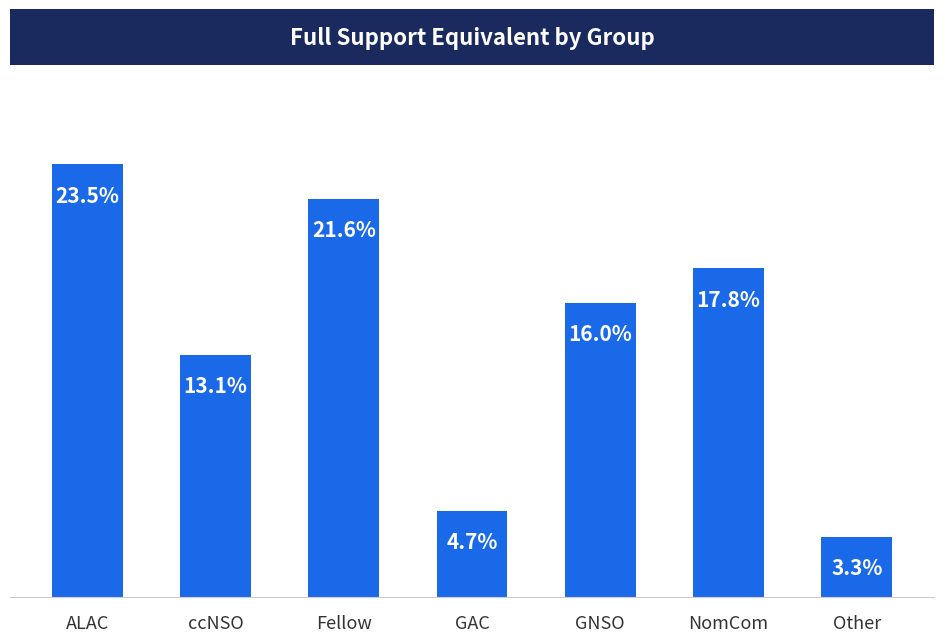

Are the bars horizontal?

No